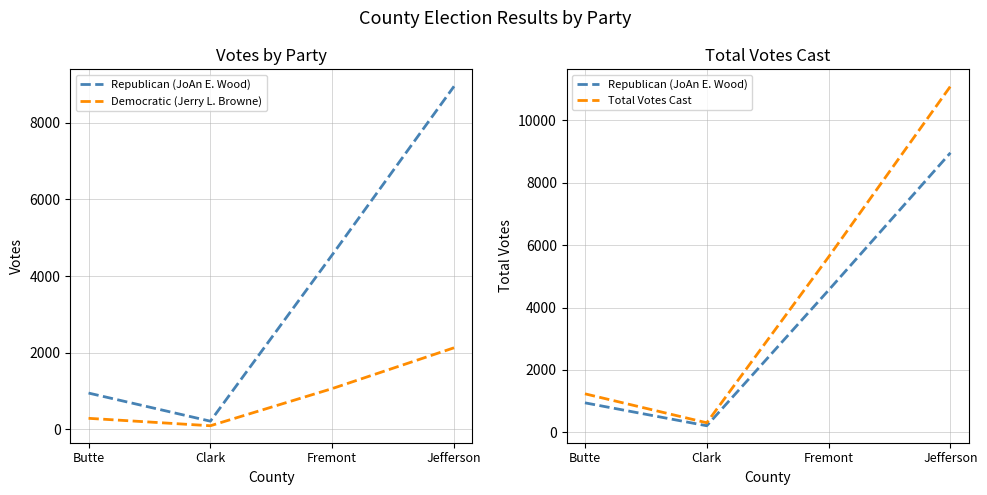

Reading left to right, list all the values displayed in this chart.

Republican (JoAn E. Wood): 948	214	4555	8954
Democratic (Jerry L. Browne): 289	95	1065	2130
Total Votes Cast: 1237	309	5620	11084